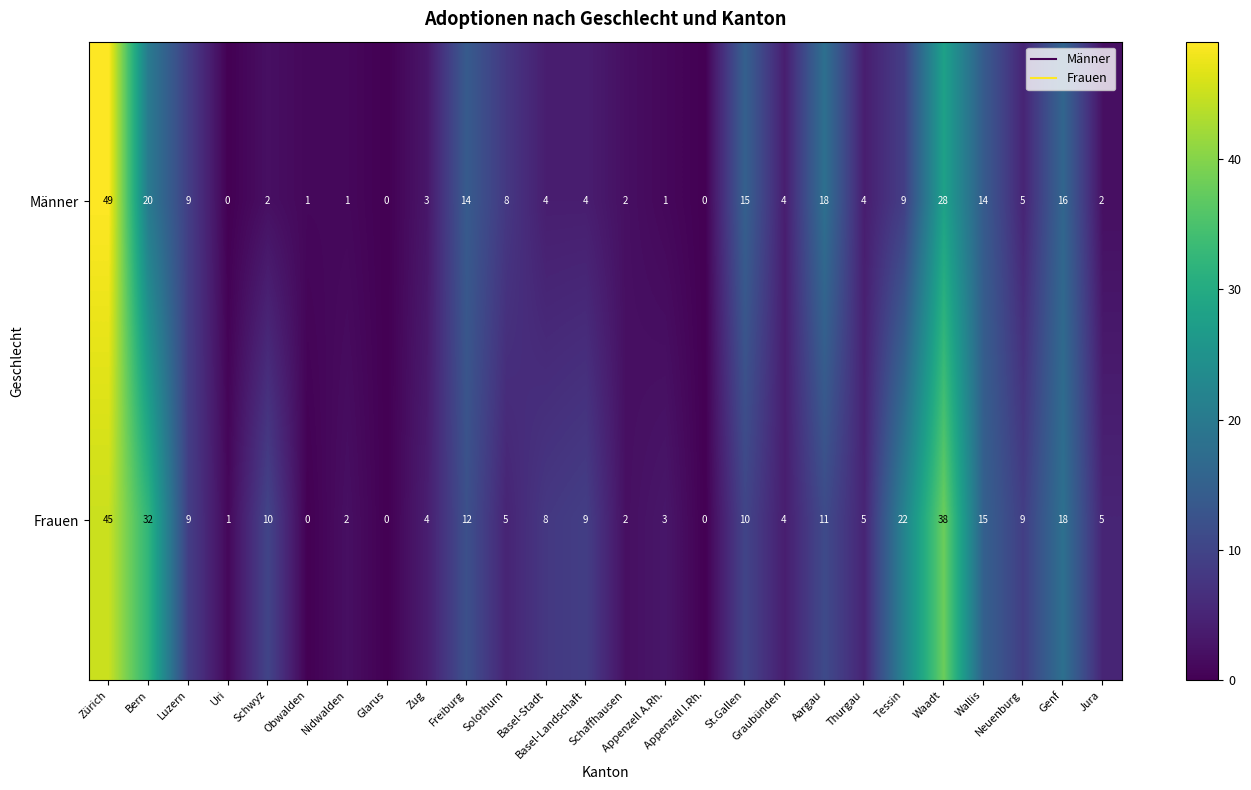

Count the number of data series in this chart.

2